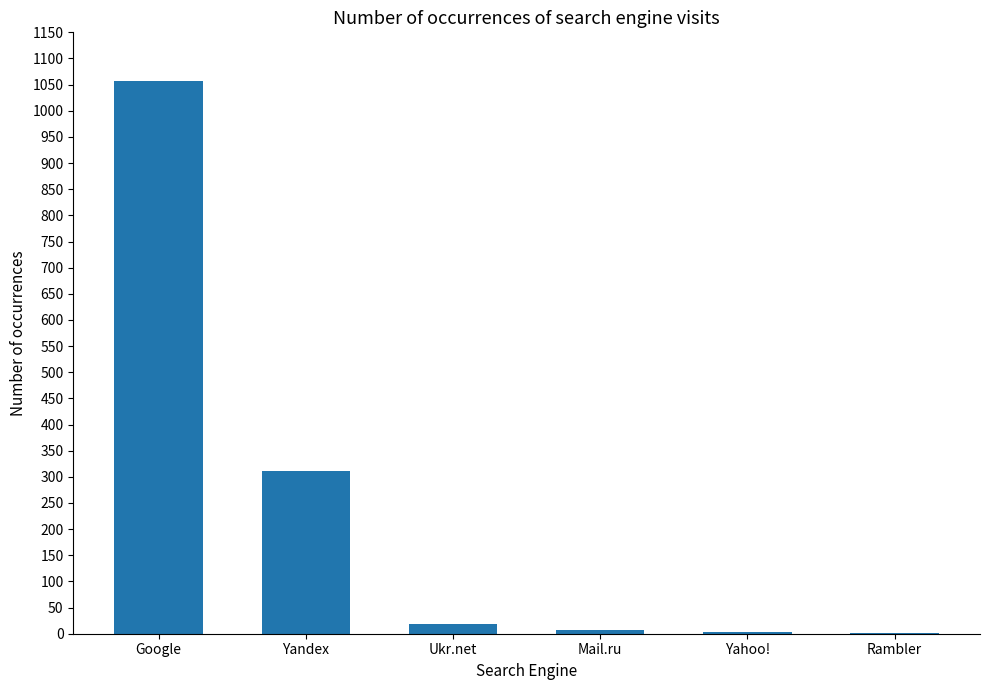

True or false: the data shows 312 at Yandex.

True